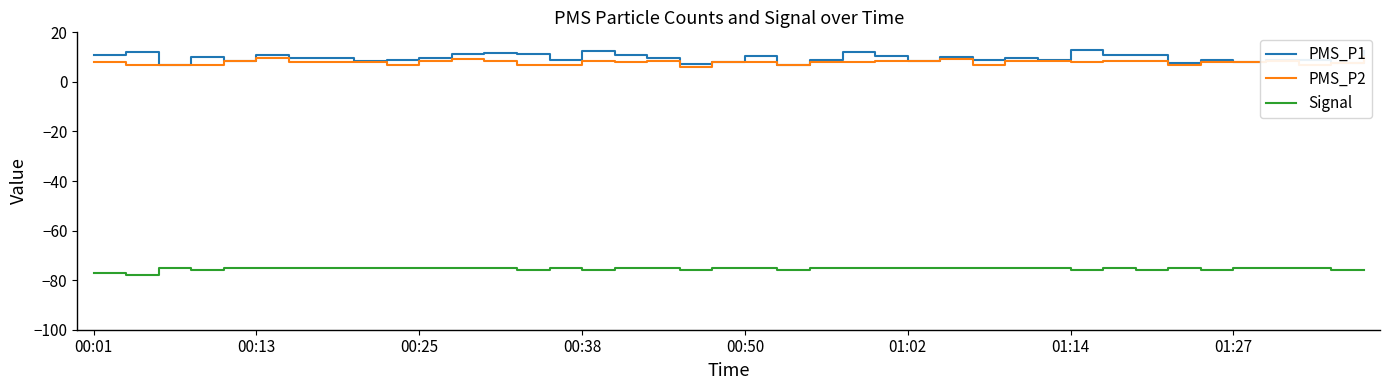

Where is PMS_P1 nearest to the value 9?

14